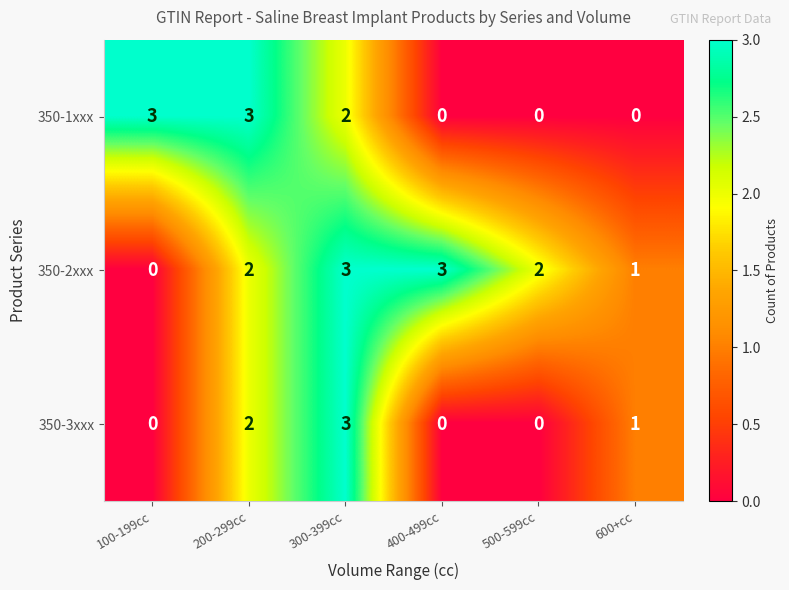

Reading left to right, what are all the values shown in this chart?

350-1xxx: 3	3	2	0	0	0
350-2xxx: 0	2	3	3	2	1
350-3xxx: 0	2	3	0	0	1